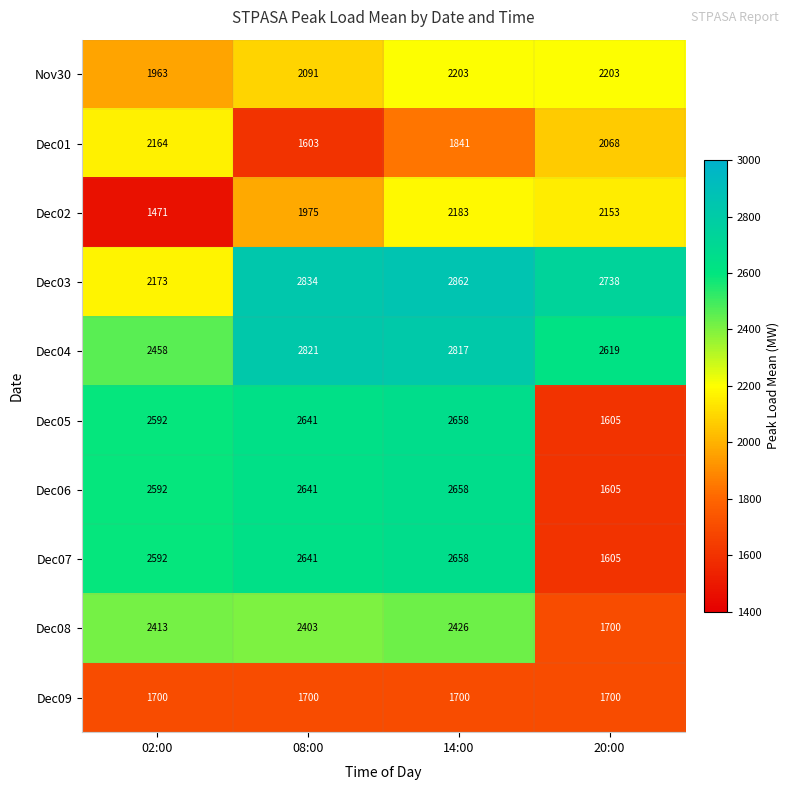

What is the sum of the Dec04 values at 20:00 and 14:00?

5436